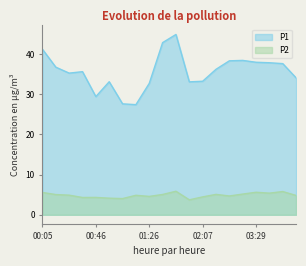

List the series in order of their peak value, highest first.

P1, P2